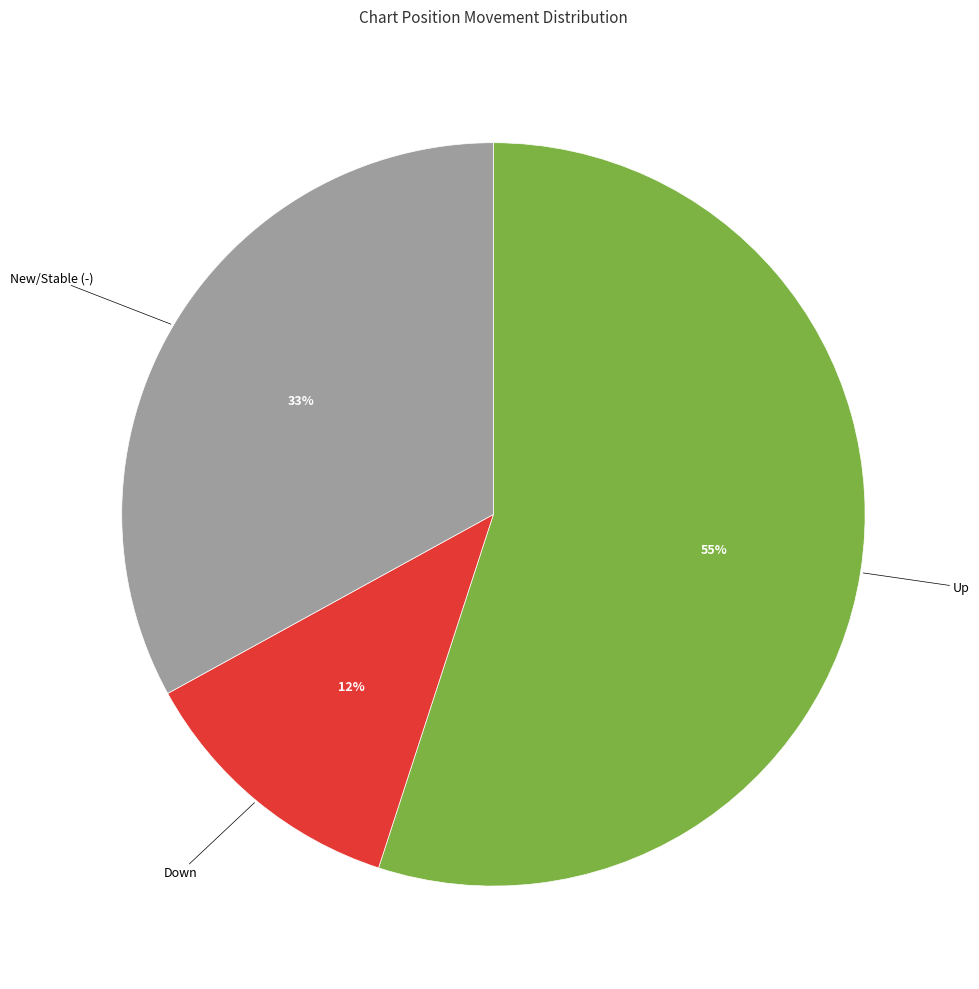

Is there any slice that represents more than half of the pie?

Yes